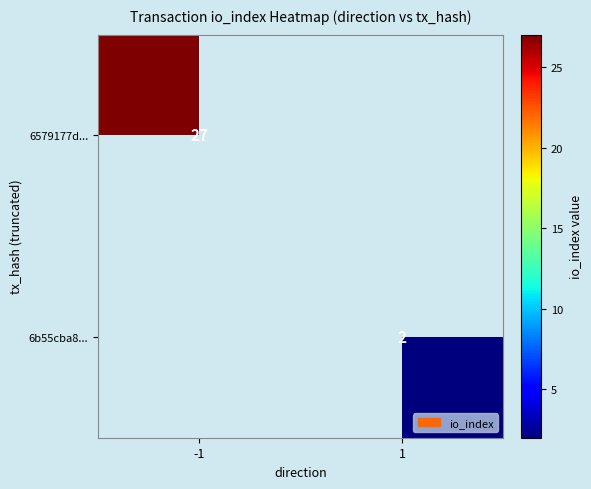

The 6579177d... series shows 27 at -1. True or false?

True